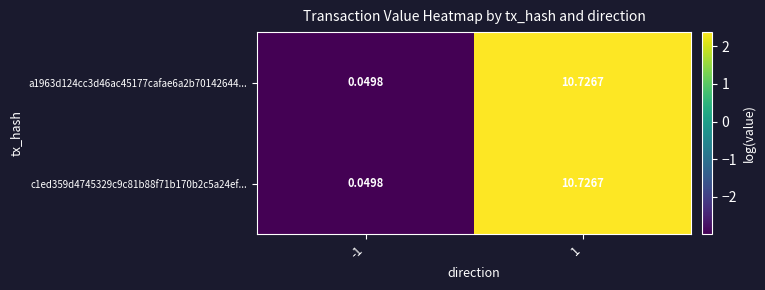

How many series are shown in this chart?

2